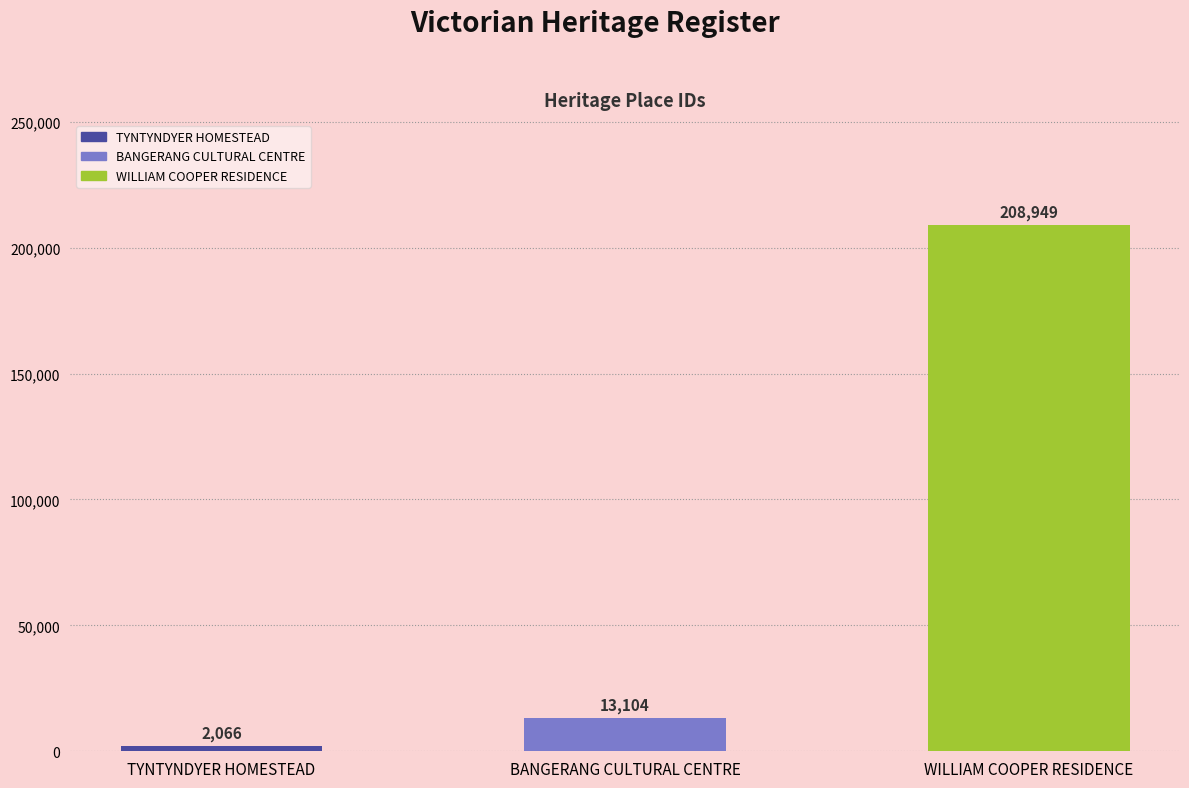

Is it true that the value at BANGERANG CULTURAL CENTRE is 13104?

True